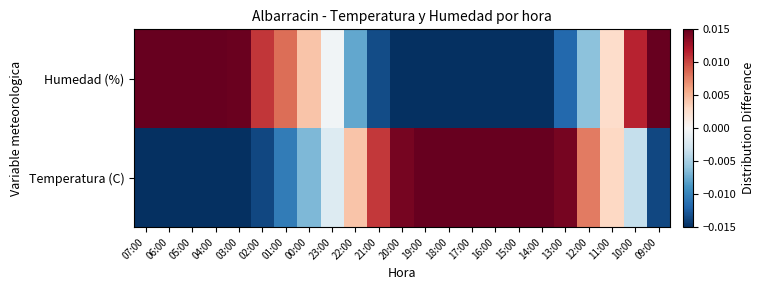

Rank the series at 00:00 from lowest to highest value.

Temperatura (C), Humedad (%)